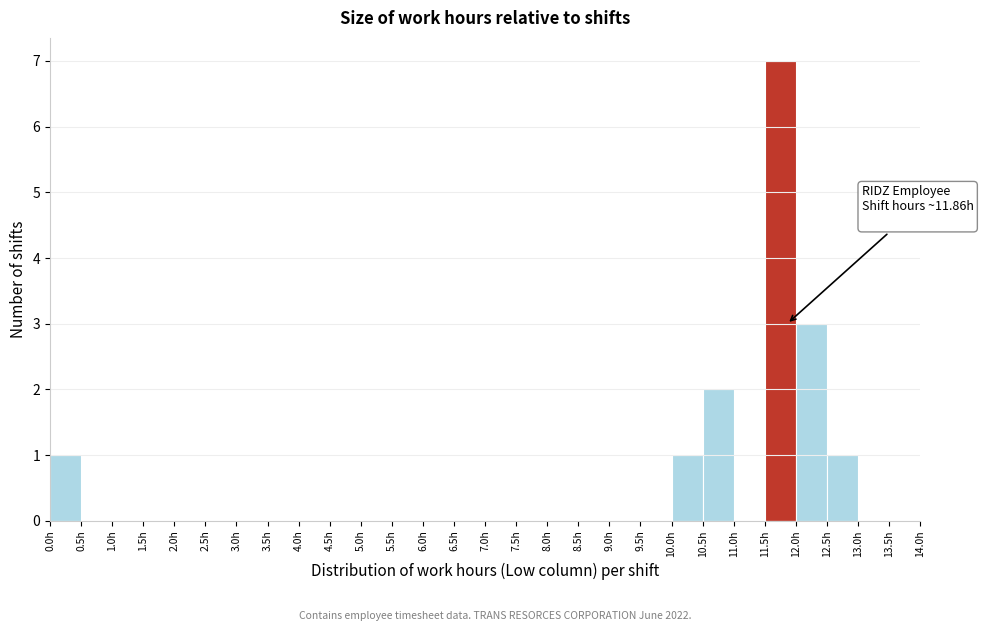

Over which range of the x-axis is the bar tallest?

11.5 to 12.0